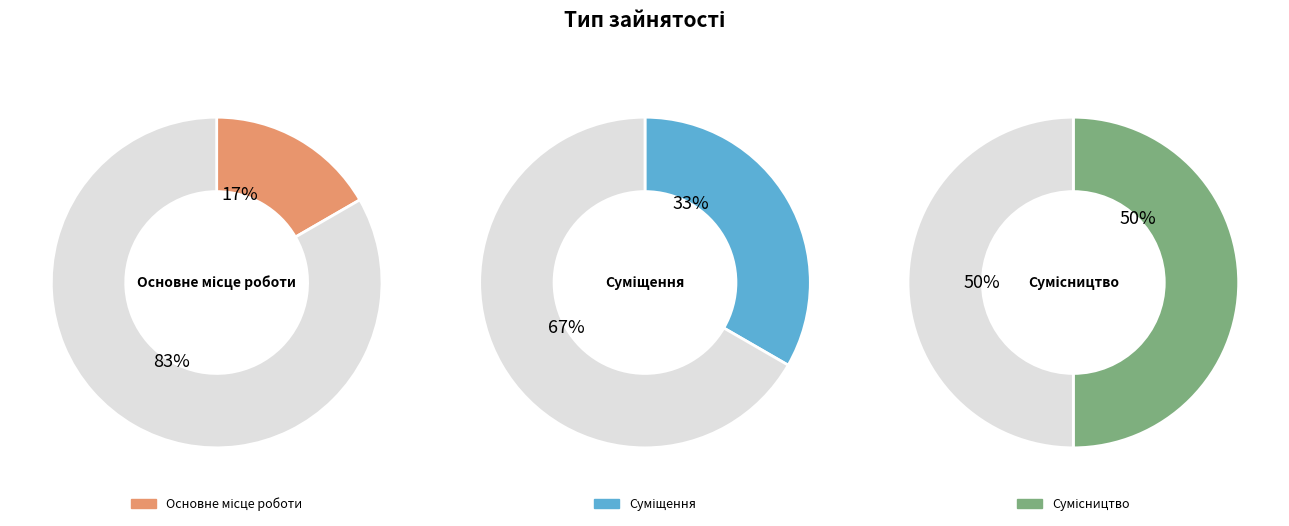

What percentage is the Основне місце роботи slice, to the nearest percent?

17%